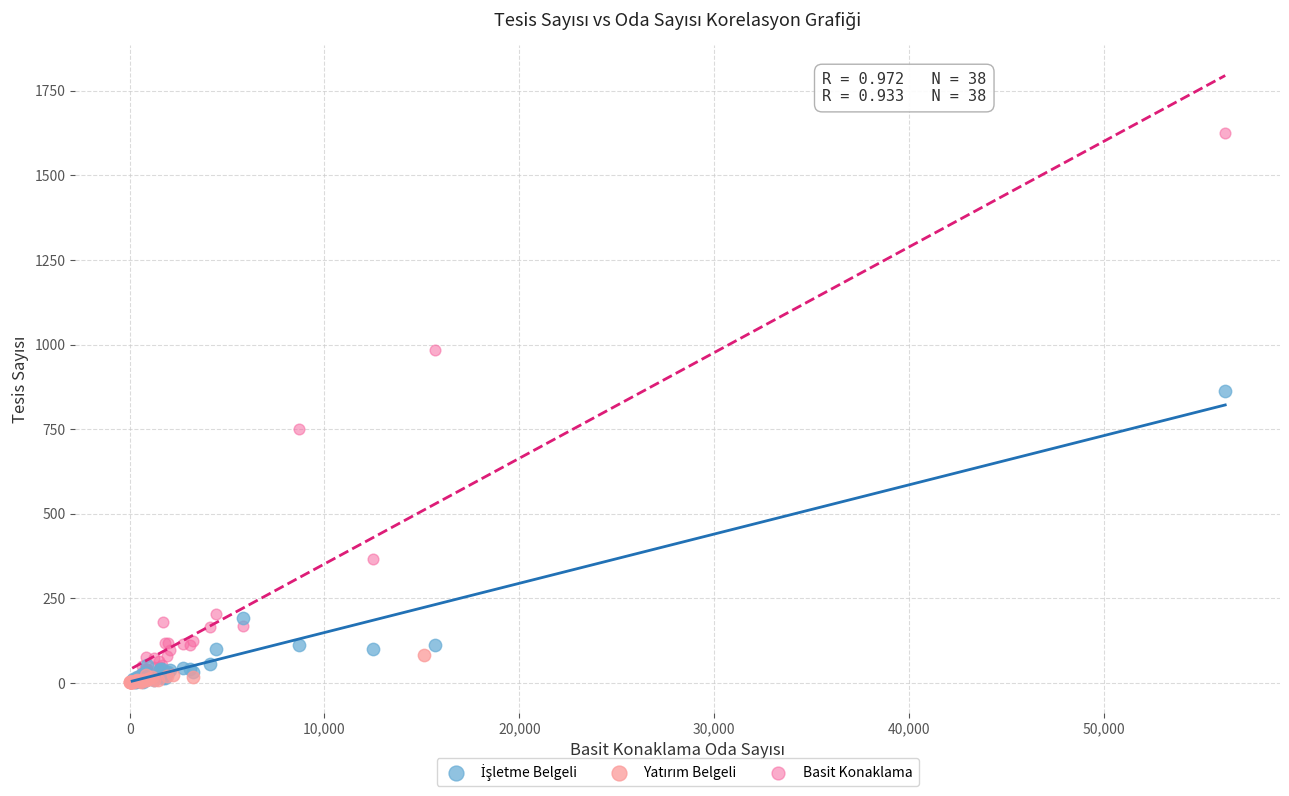

Which series has the widest spread of Y values?

Basit Konaklama